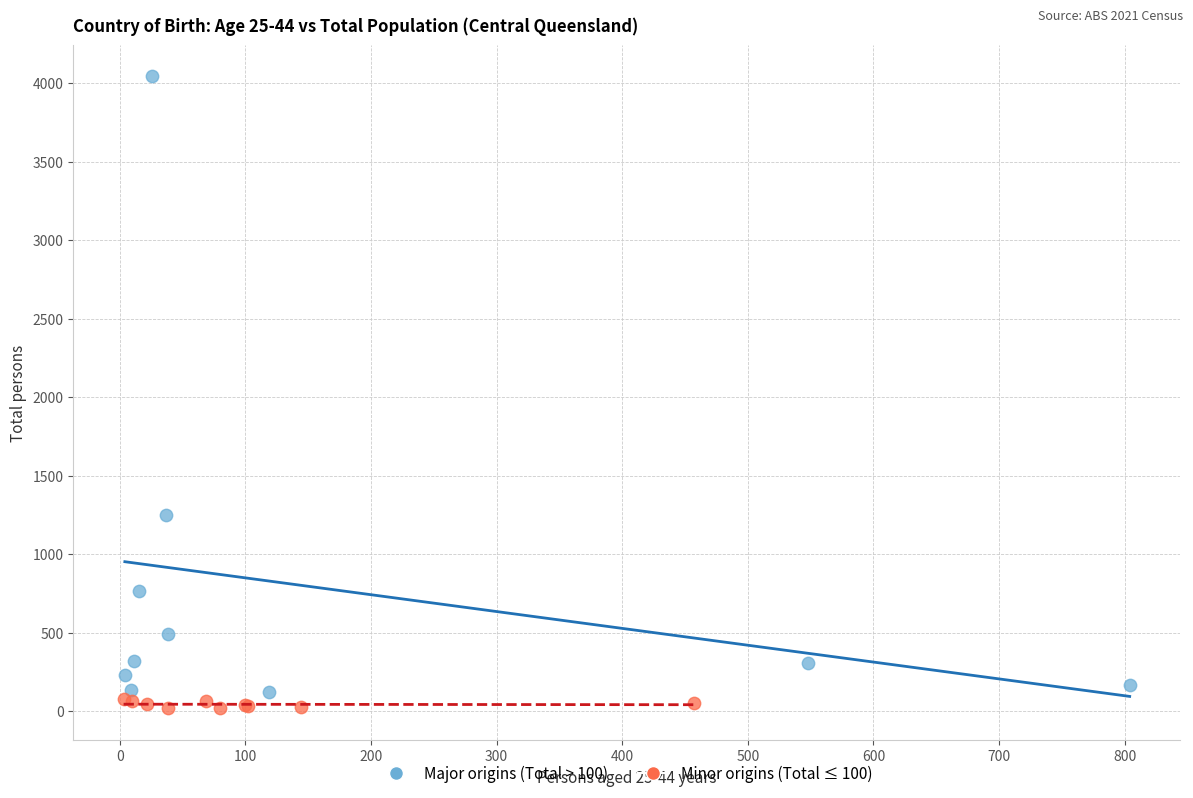

Which series has the widest spread of Y values?

Major origins (Total > 100)